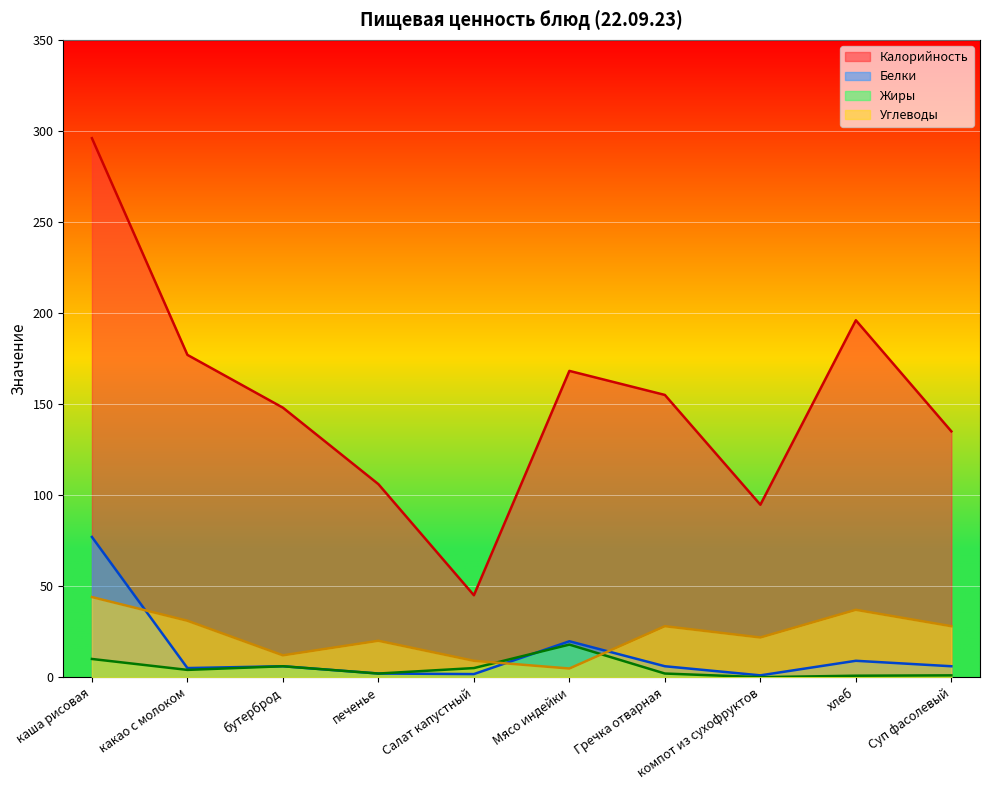

How many lines are shown in the chart?

4